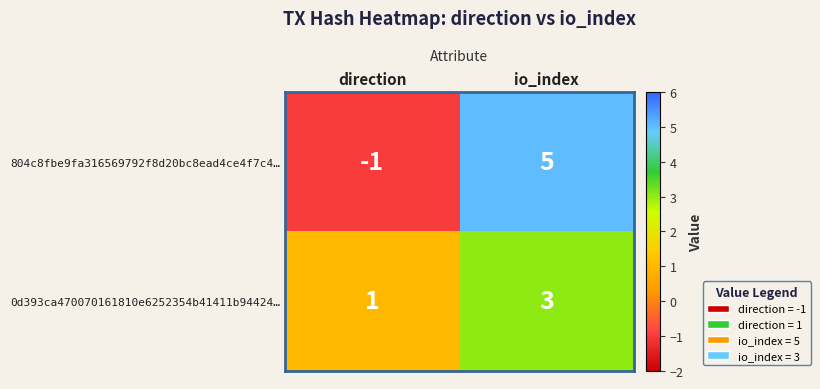

Rank the series by their maximum value, from lowest to highest.

0d393ca470070161810e6252354b41411b94424…, 804c8fbe9fa316569792f8d20bc8ead4ce4f7c4…